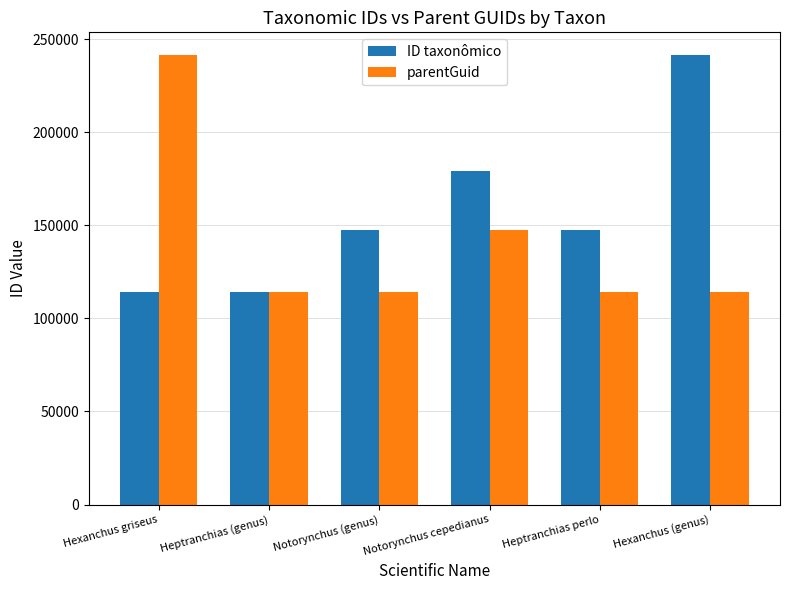

What is the minimum value for ID taxonômico?

114176